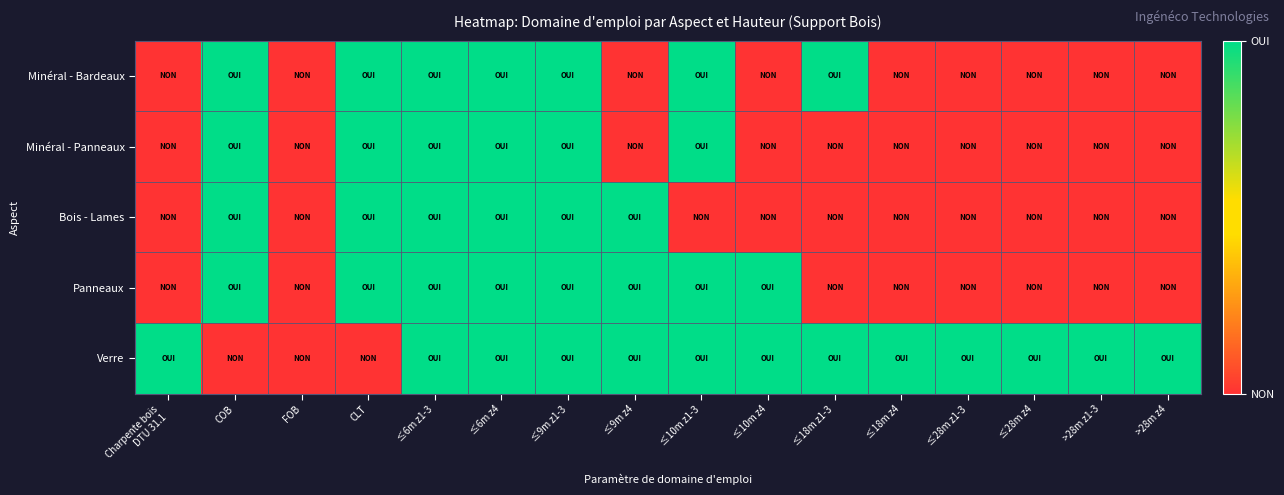

Reading left to right, list all the values displayed in this chart.

Minéral - Bardeaux: Charpente bois
DTU 31.1=0	COB=1	FOB=0	CLT=1	≤6m z1-3=1	≤6m z4=1	≤9m z1-3=1	≤9m z4=0	≤10m z1-3=1	≤10m z4=0	≤18m z1-3=1	≤18m z4=0	≤28m z1-3=0	≤28m z4=0	>28m z1-3=0	>28m z4=0
Minéral - Panneaux: Charpente bois
DTU 31.1=0	COB=1	FOB=0	CLT=1	≤6m z1-3=1	≤6m z4=1	≤9m z1-3=1	≤9m z4=0	≤10m z1-3=1	≤10m z4=0	≤18m z1-3=0	≤18m z4=0	≤28m z1-3=0	≤28m z4=0	>28m z1-3=0	>28m z4=0
Bois - Lames: Charpente bois
DTU 31.1=0	COB=1	FOB=0	CLT=1	≤6m z1-3=1	≤6m z4=1	≤9m z1-3=1	≤9m z4=1	≤10m z1-3=0	≤10m z4=0	≤18m z1-3=0	≤18m z4=0	≤28m z1-3=0	≤28m z4=0	>28m z1-3=0	>28m z4=0
Panneaux: Charpente bois
DTU 31.1=0	COB=1	FOB=0	CLT=1	≤6m z1-3=1	≤6m z4=1	≤9m z1-3=1	≤9m z4=1	≤10m z1-3=1	≤10m z4=1	≤18m z1-3=0	≤18m z4=0	≤28m z1-3=0	≤28m z4=0	>28m z1-3=0	>28m z4=0
Verre: Charpente bois
DTU 31.1=1	COB=0	FOB=0	CLT=0	≤6m z1-3=1	≤6m z4=1	≤9m z1-3=1	≤9m z4=1	≤10m z1-3=1	≤10m z4=1	≤18m z1-3=1	≤18m z4=1	≤28m z1-3=1	≤28m z4=1	>28m z1-3=1	>28m z4=1